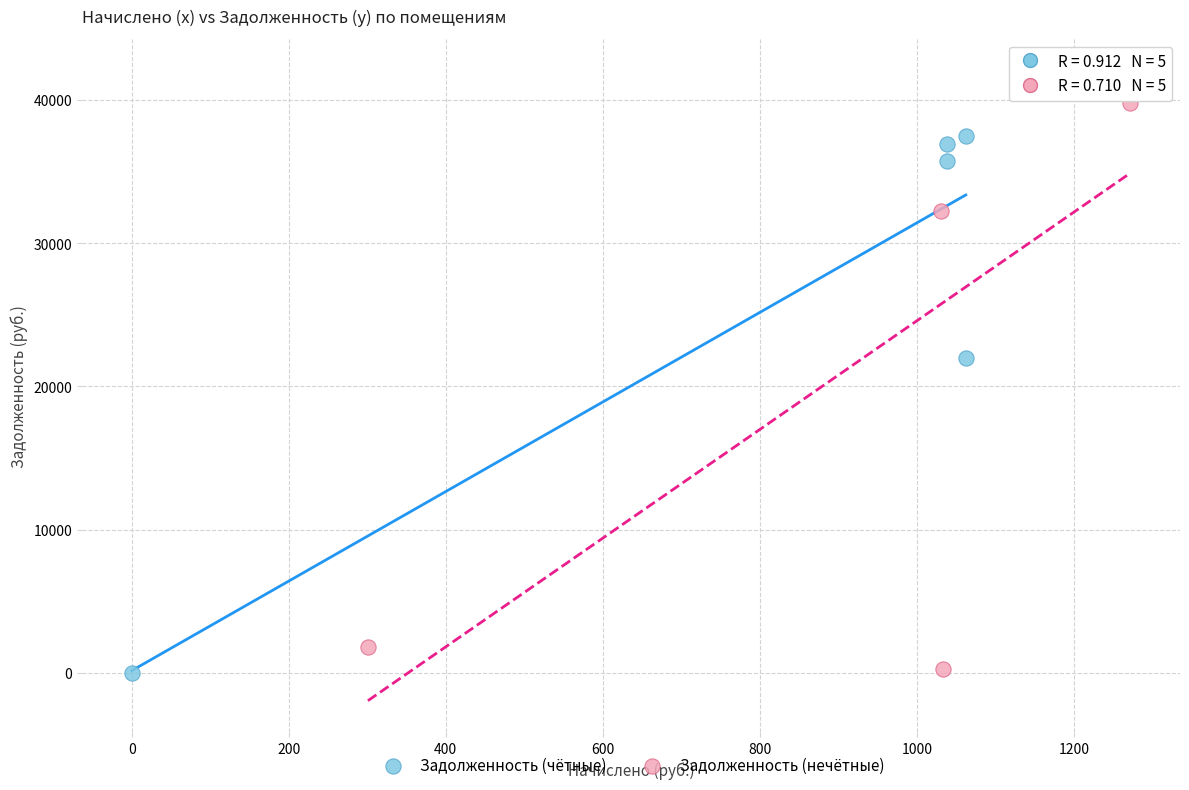

Which series contains the highest Y value?

Задолженность (нечётные)